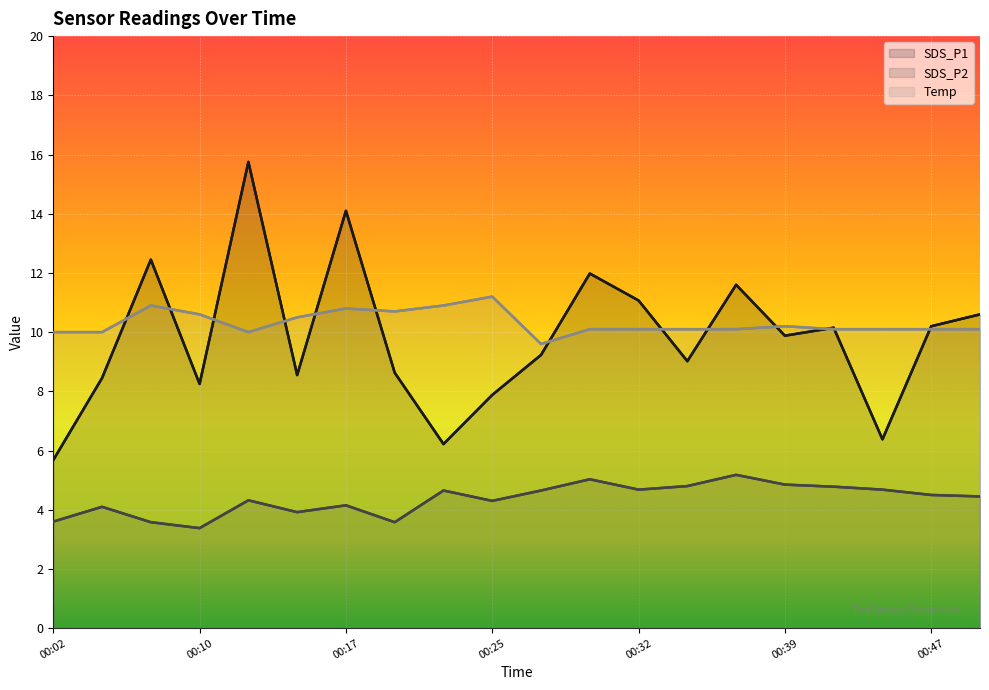

True or false: SDS_P1 and SDS_P2 cross at least once.

False